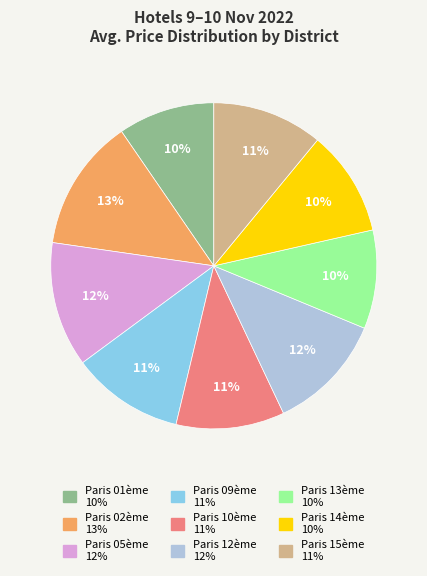

What is the largest slice in the pie chart?

Paris 02ème